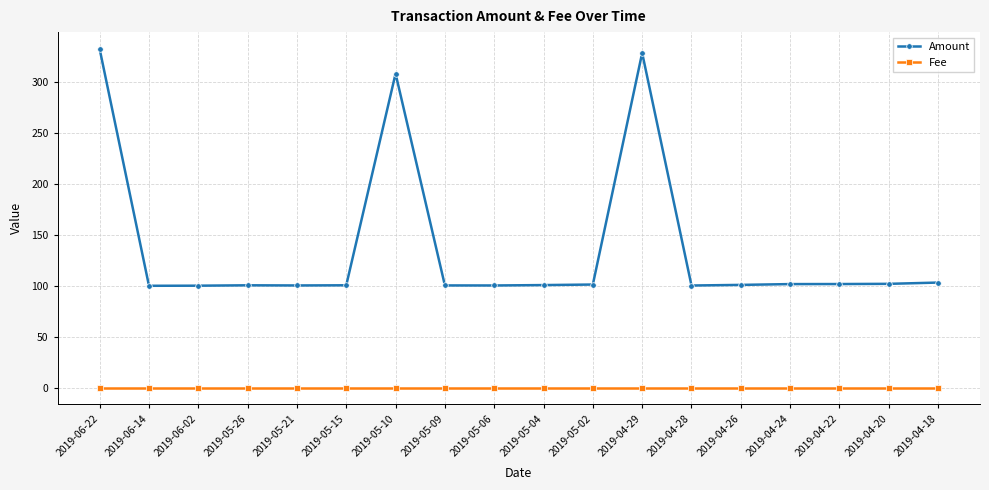

List the series in order of their peak value, highest first.

Amount, Fee